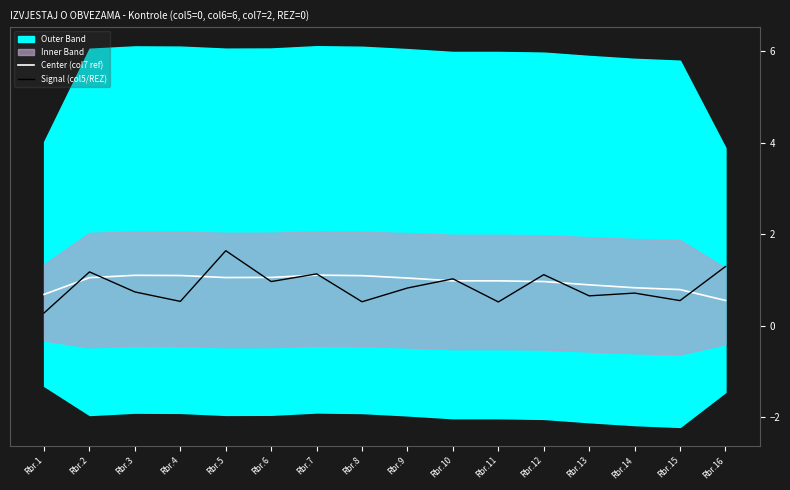

How many data points does each series have?

16